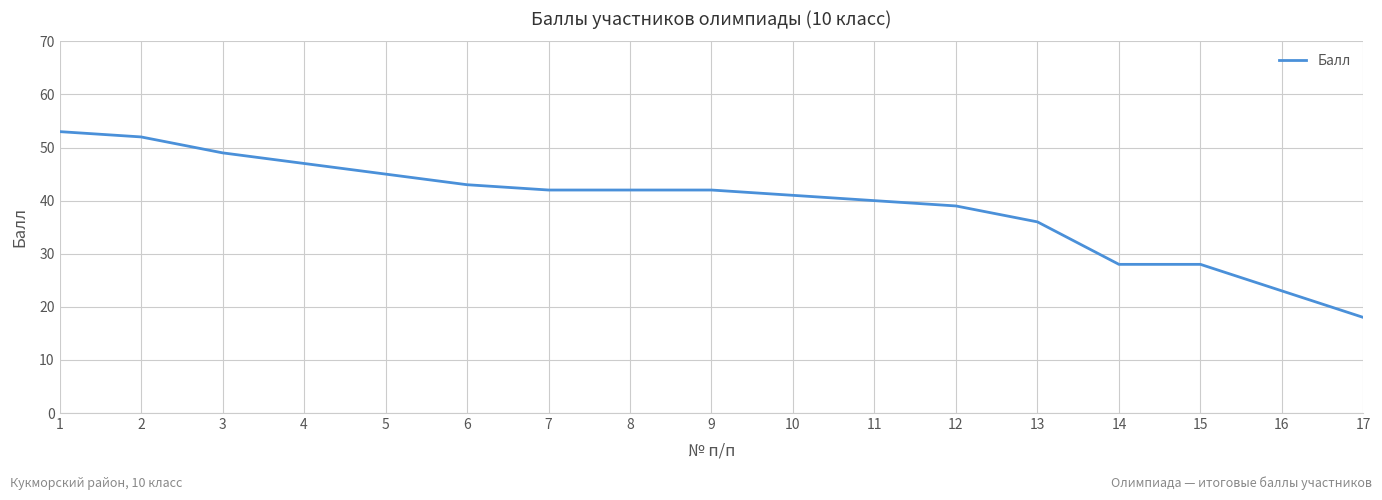

What is the sum of the values at 2 and 7?

94